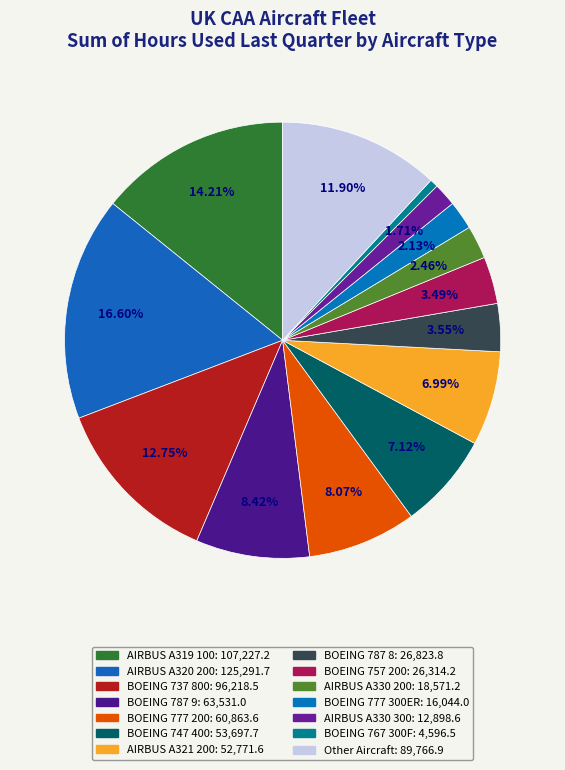

How many segments does this pie chart have?

14